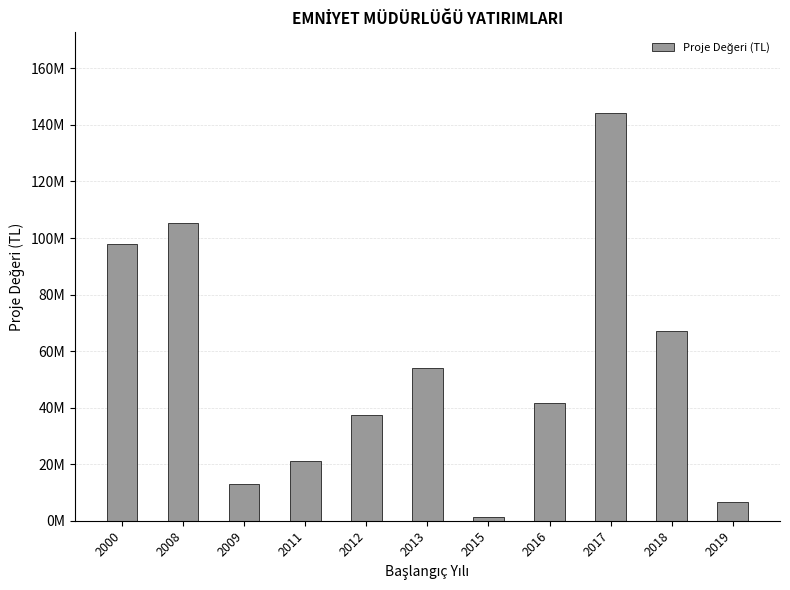

Are the bars horizontal?

No